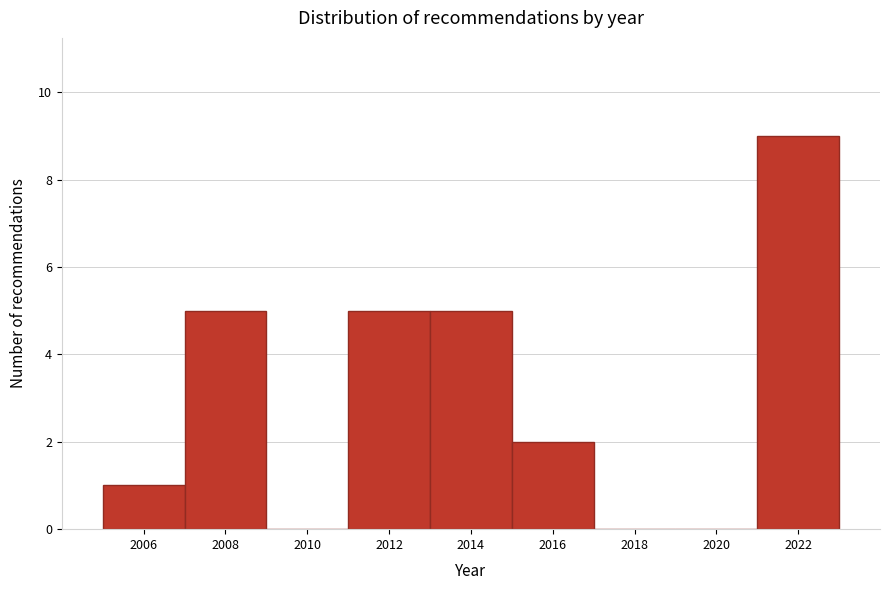

Reading left to right, transcribe this chart: for each bar, give the range it covers on the x-axis and its height. The values are not printed on the chart, so give them approximately, as read against the axis.

2005 to 2007: 1
2007 to 2009: 5
2009 to 2011: 0
2011 to 2013: 5
2013 to 2015: 5
2015 to 2017: 2
2017 to 2019: 0
2019 to 2021: 0
2021 to 2023: 9